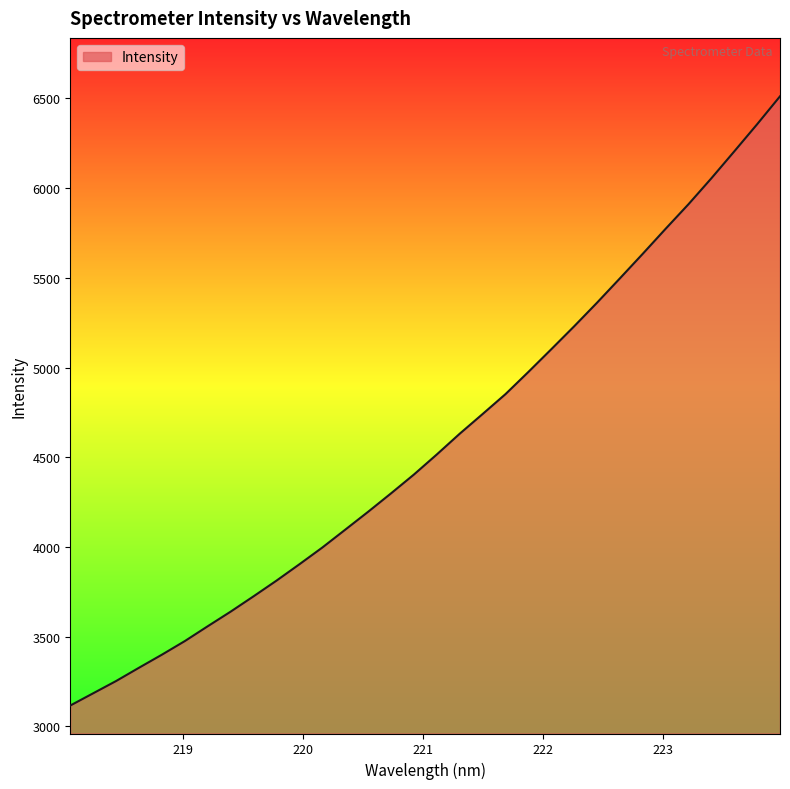

What is the difference between the maximum and minimum values?

3394.3